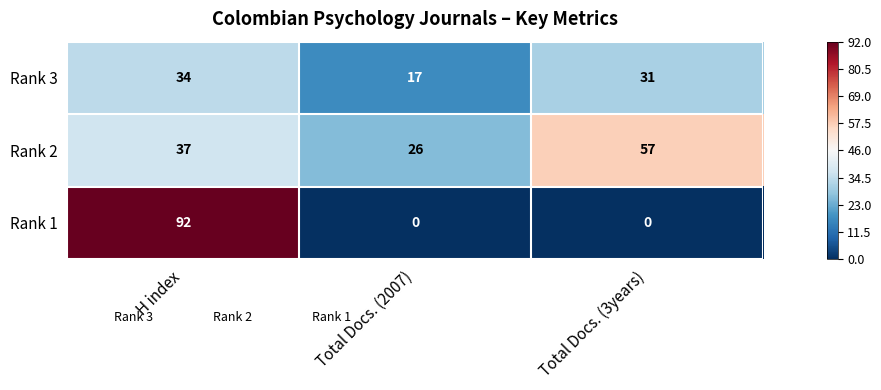

How many values in the Rank 2 series are below 37?

1